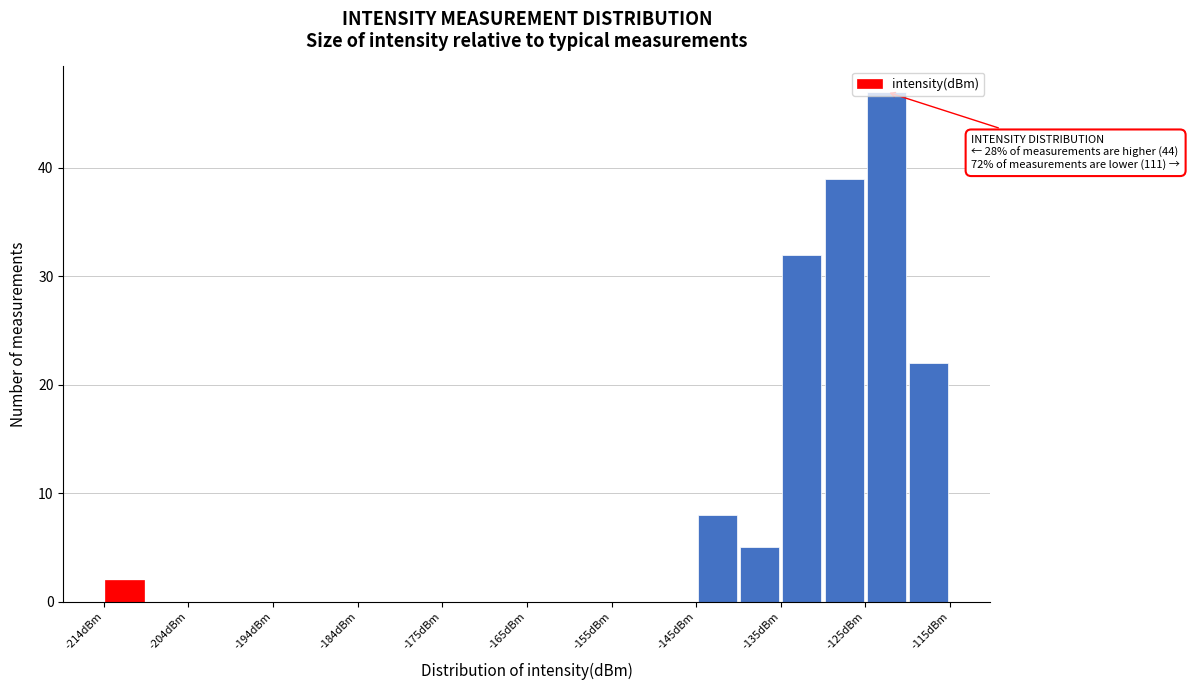

Which range on the x-axis has the tallest bar?

-125 to -120